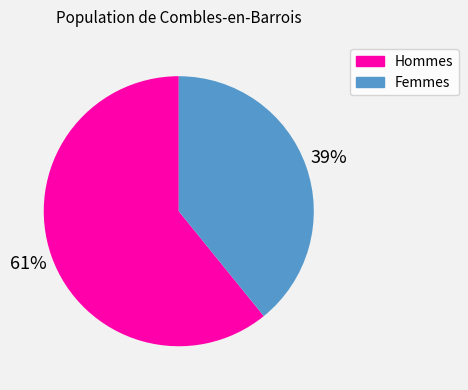

Is it true that Femmes is 31% of the pie?

False